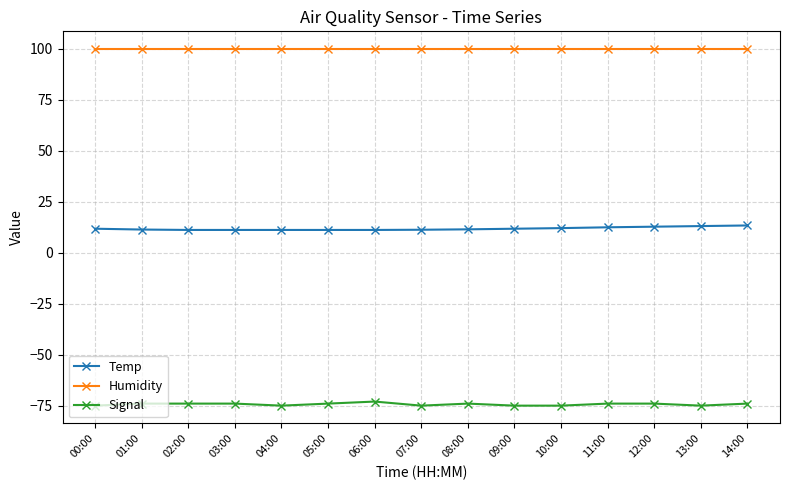

Is the value of Signal at 06:00 greater than the value of Humidity at 14:00?

No